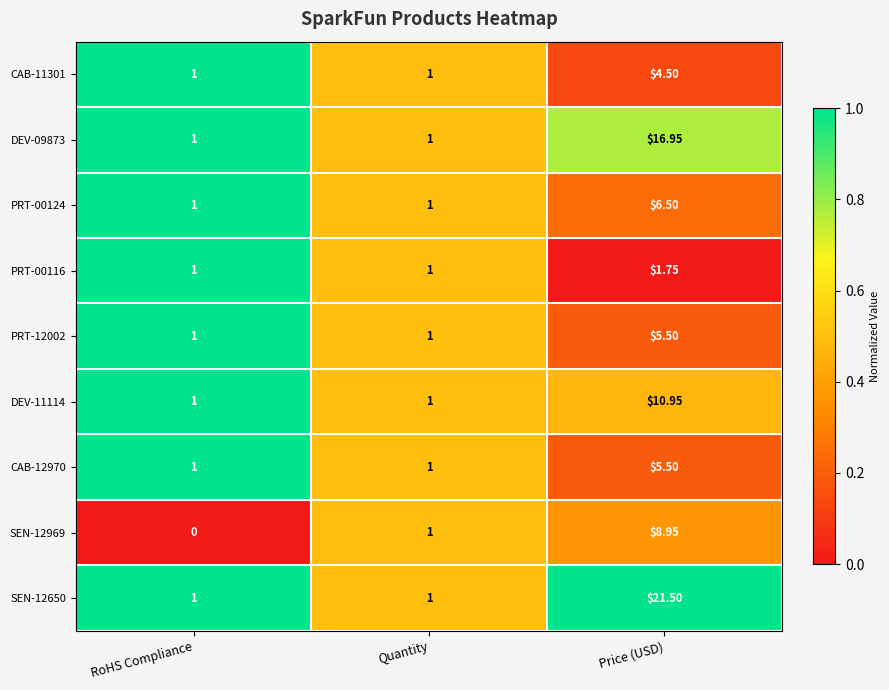

At which label does SEN-12650 reach its peak?

Price (USD)